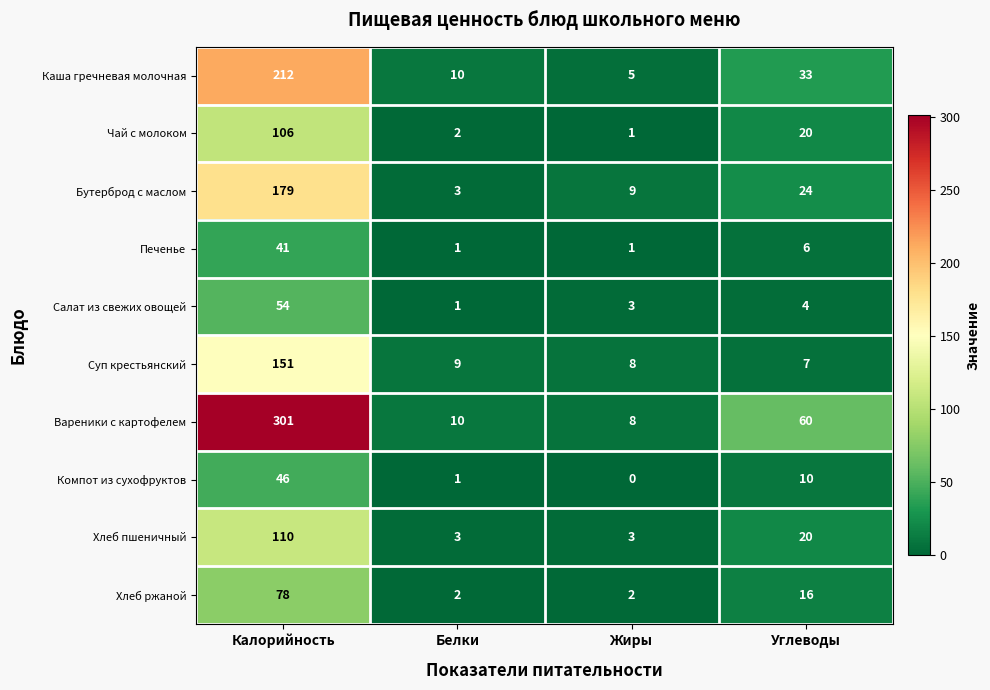

Count the Хлеб пшеничный values in the range 3 to 110.

4